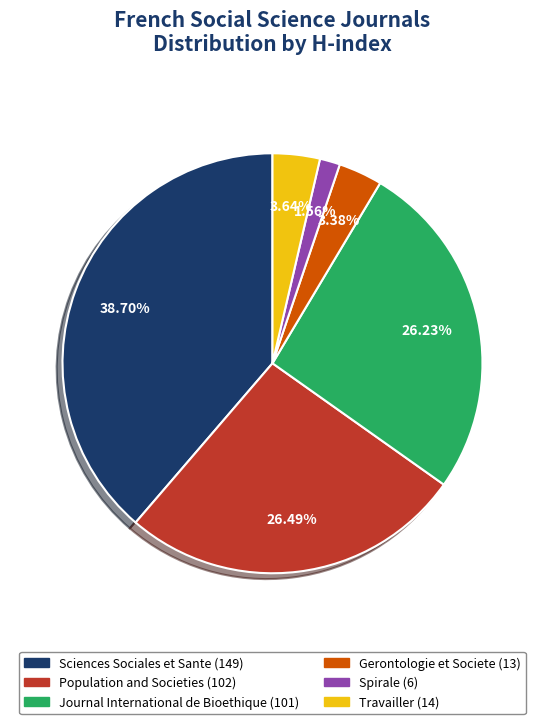

Does any single category account for the majority?

No